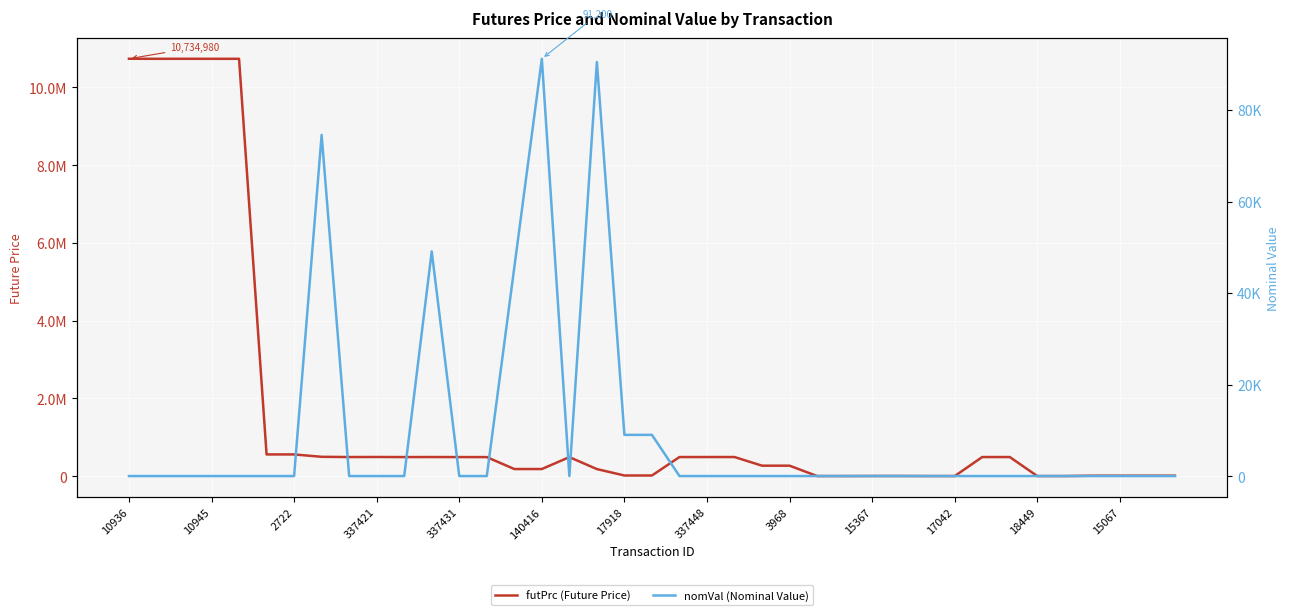

At how many categories does at least one series exceed 7490060?

5